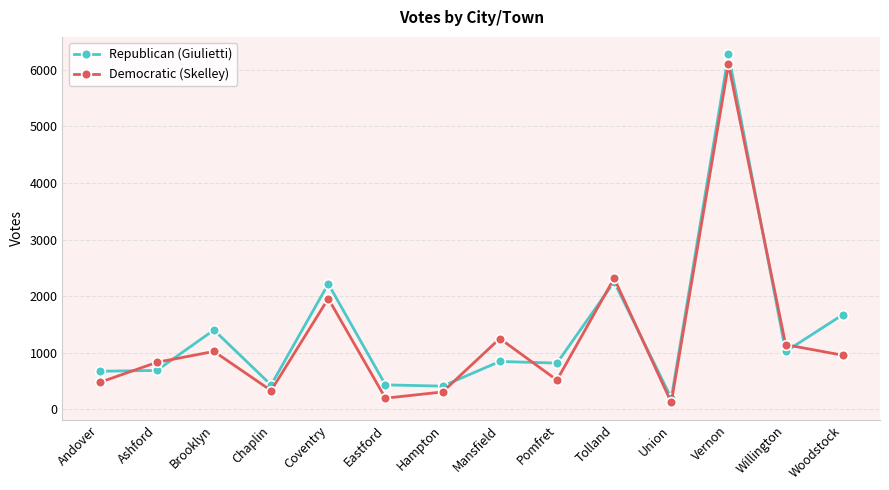

At which label is Democratic (Skelley) closest to 3110?

Tolland